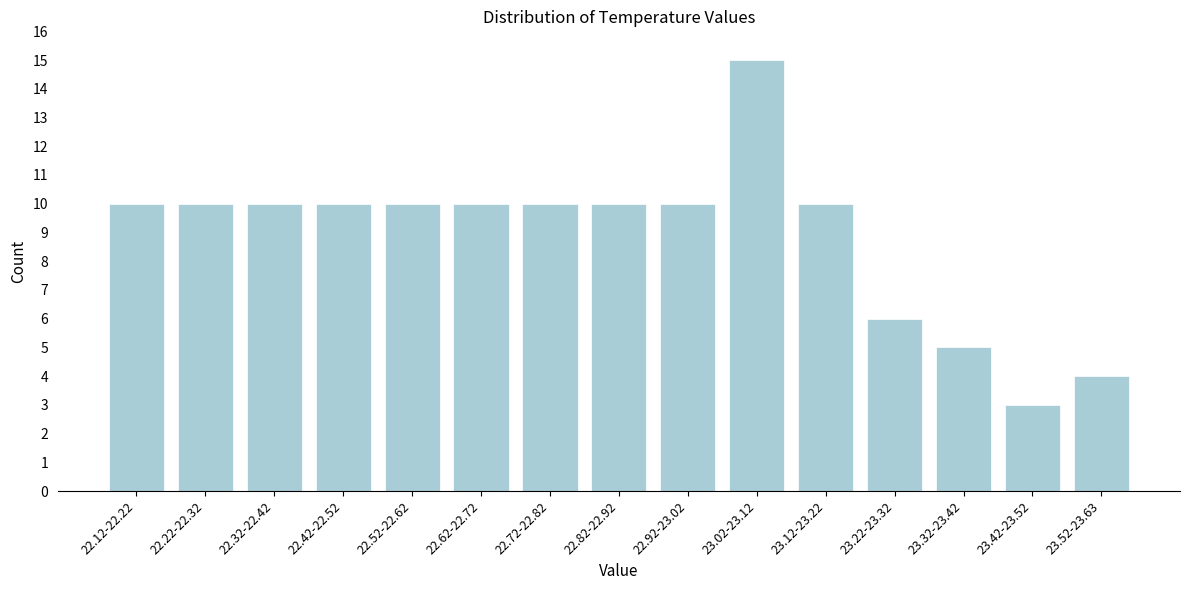

Reading left to right, transcribe all the data shown in this chart.

22.12-22.22=10	22.22-22.32=10	22.32-22.42=10	22.42-22.52=10	22.52-22.62=10	22.62-22.72=10	22.72-22.82=10	22.82-22.92=10	22.92-23.02=10	23.02-23.12=15	23.12-23.22=10	23.22-23.32=6	23.32-23.42=5	23.42-23.52=3	23.52-23.63=4